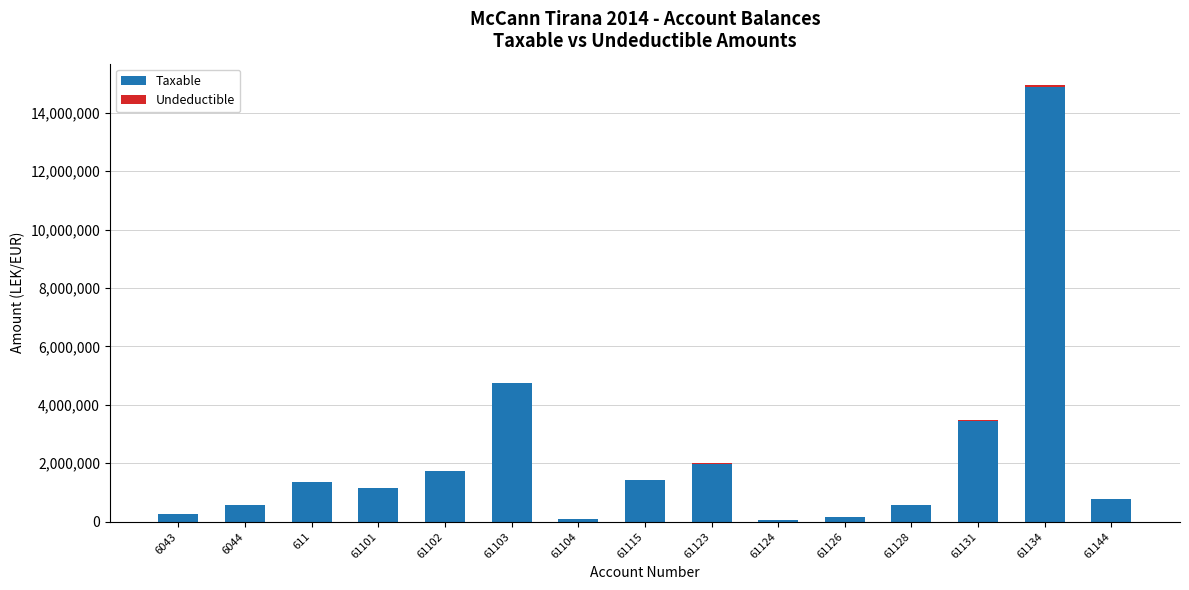

How many data points in Taxable are above 1149043?

8